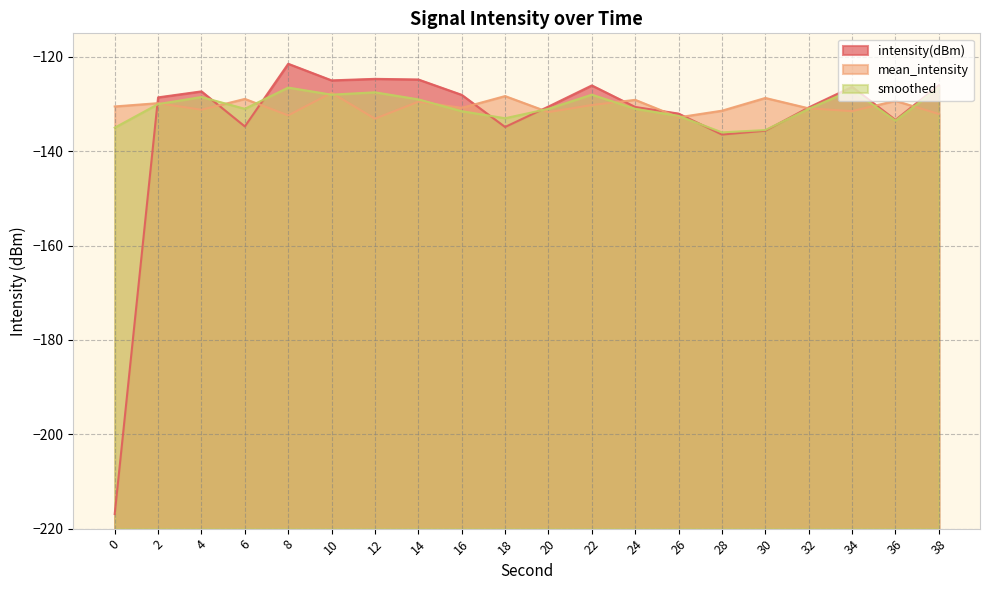

What is the lowest value of the intensity(dBm) series?

-216.9